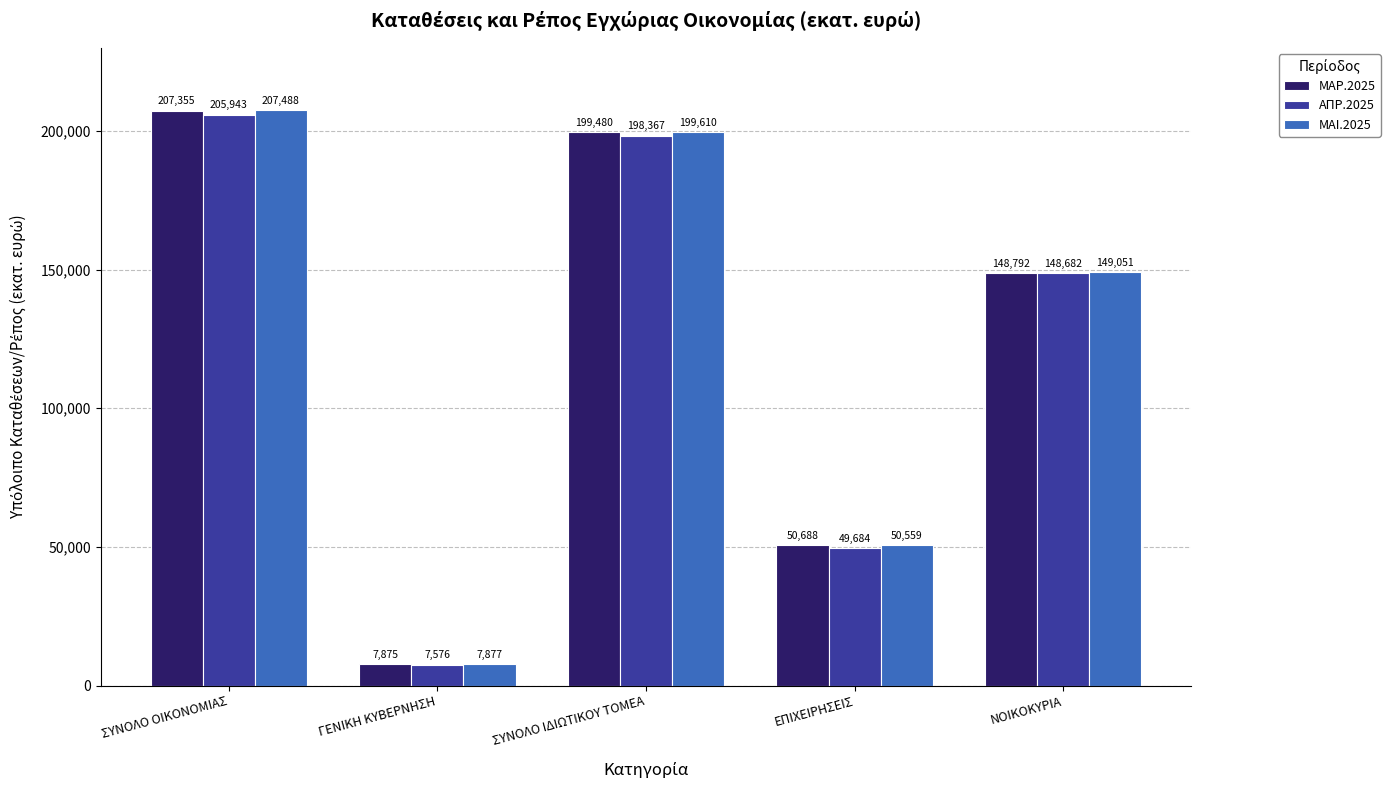

The value of ΑΠΡ.2025 at ΕΠΙΧΕΙΡΗΣΕΙΣ is 77208.9. True or false?

False